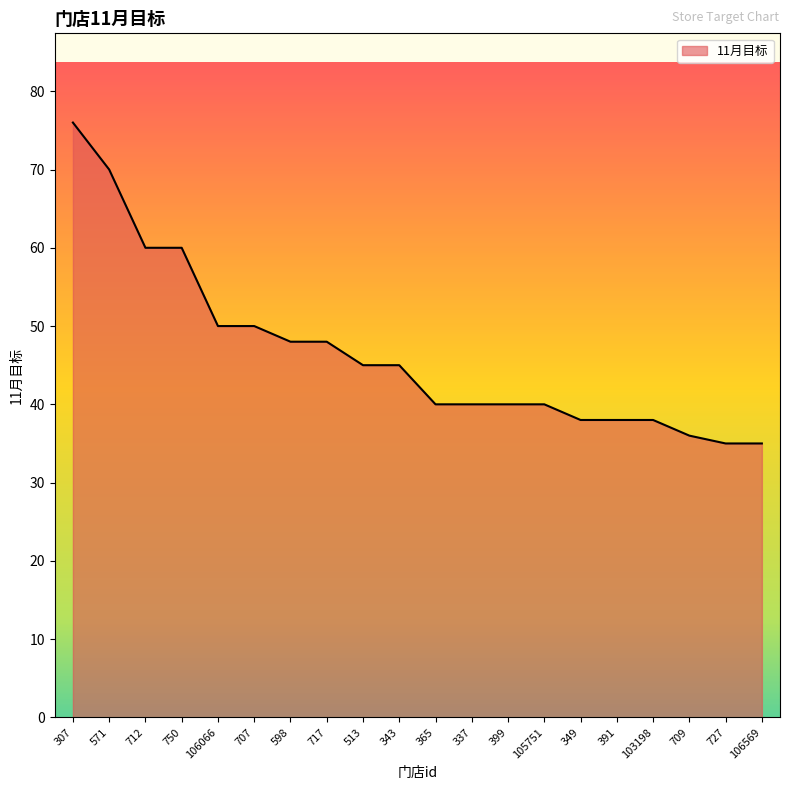

Is it true that the value at 399 is 56?

False